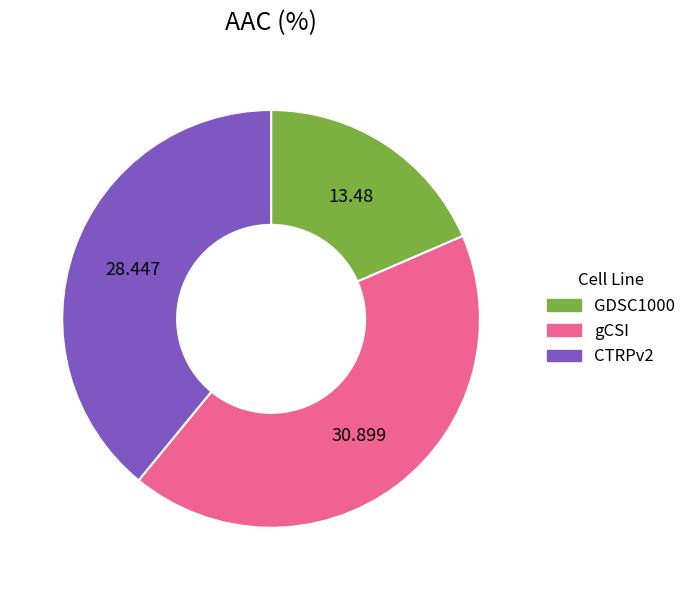

Which category has the biggest portion of the pie?

gCSI